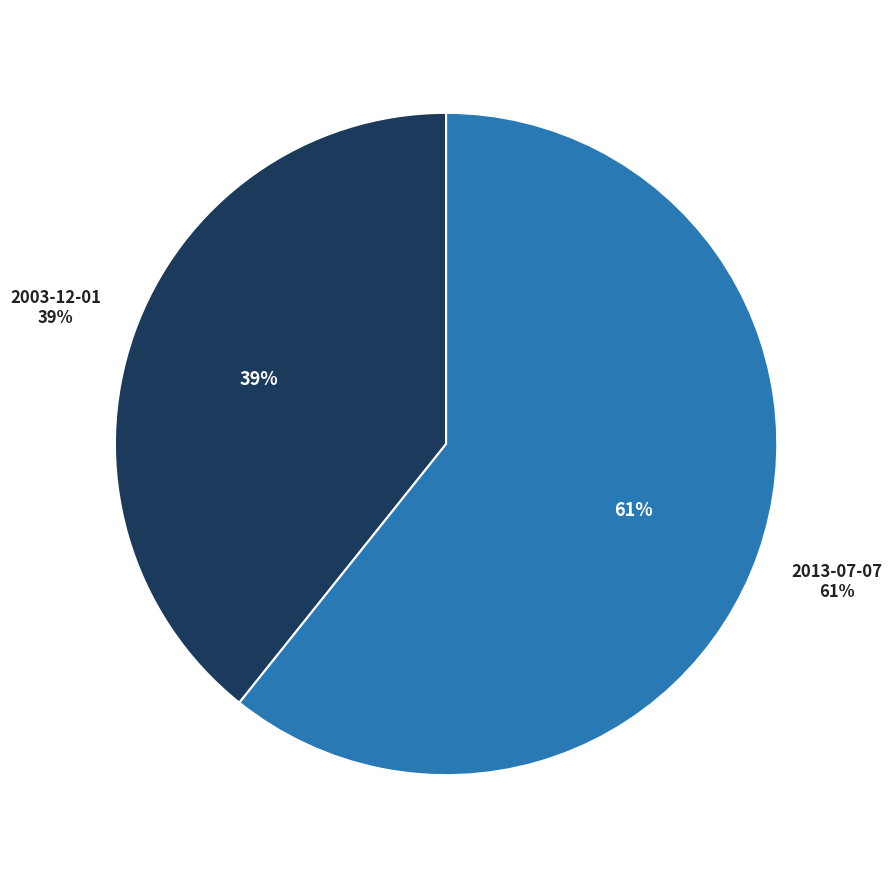

Is there any slice that represents more than half of the pie?

Yes